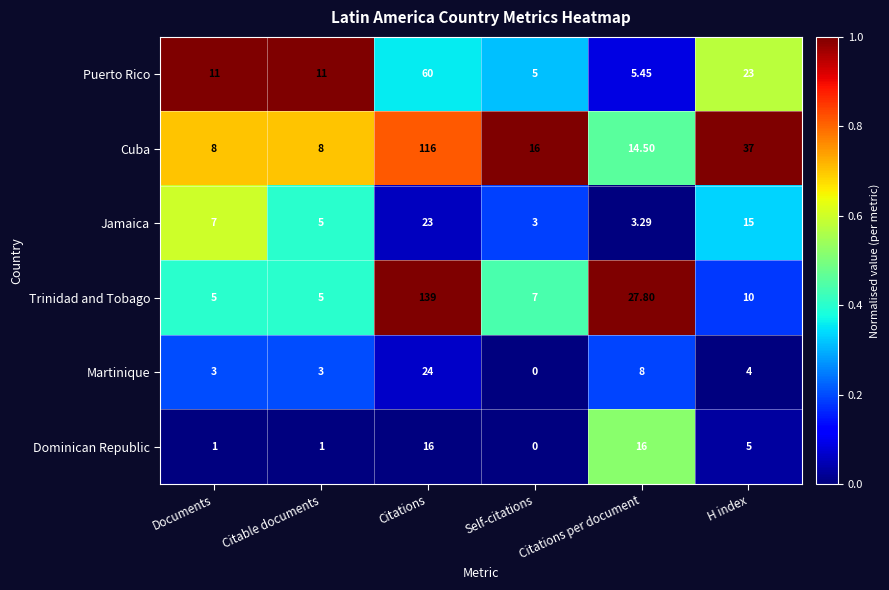

What is the total value across all series at Citations?

378.0